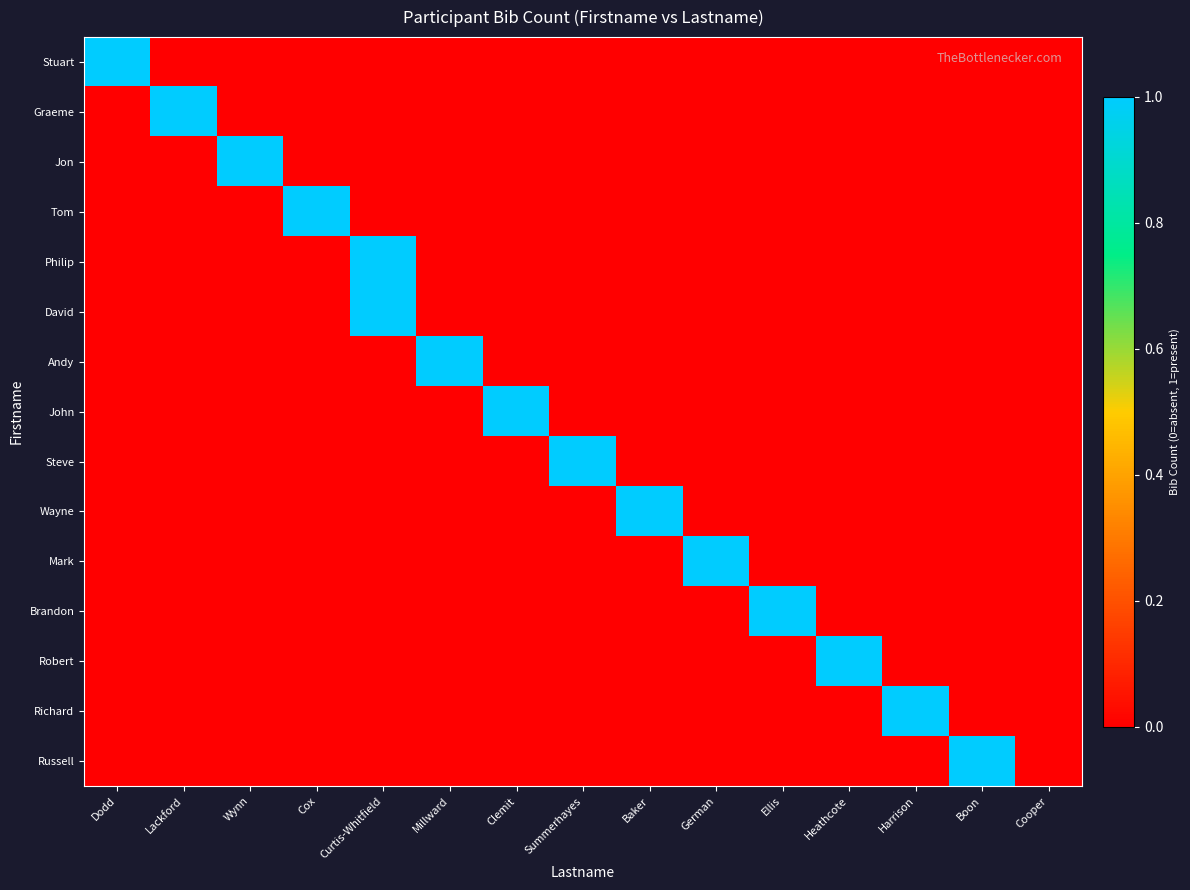

Reading left to right, extract all data points from this chart.

Stuart: Dodd=1	Lackford=0	Wynn=0	Cox=0	Curtis-Whitfield=0	Millward=0	Clemit=0	Summerhayes=0	Baker=0	German=0	Ellis=0	Heathcote=0	Harrison=0	Boon=0	Cooper=0
Graeme: Dodd=0	Lackford=1	Wynn=0	Cox=0	Curtis-Whitfield=0	Millward=0	Clemit=0	Summerhayes=0	Baker=0	German=0	Ellis=0	Heathcote=0	Harrison=0	Boon=0	Cooper=0
Jon: Dodd=0	Lackford=0	Wynn=1	Cox=0	Curtis-Whitfield=0	Millward=0	Clemit=0	Summerhayes=0	Baker=0	German=0	Ellis=0	Heathcote=0	Harrison=0	Boon=0	Cooper=0
Tom: Dodd=0	Lackford=0	Wynn=0	Cox=1	Curtis-Whitfield=0	Millward=0	Clemit=0	Summerhayes=0	Baker=0	German=0	Ellis=0	Heathcote=0	Harrison=0	Boon=0	Cooper=0
Philip: Dodd=0	Lackford=0	Wynn=0	Cox=0	Curtis-Whitfield=1	Millward=0	Clemit=0	Summerhayes=0	Baker=0	German=0	Ellis=0	Heathcote=0	Harrison=0	Boon=0	Cooper=0
David: Dodd=0	Lackford=0	Wynn=0	Cox=0	Curtis-Whitfield=1	Millward=0	Clemit=0	Summerhayes=0	Baker=0	German=0	Ellis=0	Heathcote=0	Harrison=0	Boon=0	Cooper=0
Andy: Dodd=0	Lackford=0	Wynn=0	Cox=0	Curtis-Whitfield=0	Millward=1	Clemit=0	Summerhayes=0	Baker=0	German=0	Ellis=0	Heathcote=0	Harrison=0	Boon=0	Cooper=0
John: Dodd=0	Lackford=0	Wynn=0	Cox=0	Curtis-Whitfield=0	Millward=0	Clemit=1	Summerhayes=0	Baker=0	German=0	Ellis=0	Heathcote=0	Harrison=0	Boon=0	Cooper=0
Steve: Dodd=0	Lackford=0	Wynn=0	Cox=0	Curtis-Whitfield=0	Millward=0	Clemit=0	Summerhayes=1	Baker=0	German=0	Ellis=0	Heathcote=0	Harrison=0	Boon=0	Cooper=0
Wayne: Dodd=0	Lackford=0	Wynn=0	Cox=0	Curtis-Whitfield=0	Millward=0	Clemit=0	Summerhayes=0	Baker=1	German=0	Ellis=0	Heathcote=0	Harrison=0	Boon=0	Cooper=0
Mark: Dodd=0	Lackford=0	Wynn=0	Cox=0	Curtis-Whitfield=0	Millward=0	Clemit=0	Summerhayes=0	Baker=0	German=1	Ellis=0	Heathcote=0	Harrison=0	Boon=0	Cooper=0
Brandon: Dodd=0	Lackford=0	Wynn=0	Cox=0	Curtis-Whitfield=0	Millward=0	Clemit=0	Summerhayes=0	Baker=0	German=0	Ellis=1	Heathcote=0	Harrison=0	Boon=0	Cooper=0
Robert: Dodd=0	Lackford=0	Wynn=0	Cox=0	Curtis-Whitfield=0	Millward=0	Clemit=0	Summerhayes=0	Baker=0	German=0	Ellis=0	Heathcote=1	Harrison=0	Boon=0	Cooper=0
Richard: Dodd=0	Lackford=0	Wynn=0	Cox=0	Curtis-Whitfield=0	Millward=0	Clemit=0	Summerhayes=0	Baker=0	German=0	Ellis=0	Heathcote=0	Harrison=1	Boon=0	Cooper=0
Russell: Dodd=0	Lackford=0	Wynn=0	Cox=0	Curtis-Whitfield=0	Millward=0	Clemit=0	Summerhayes=0	Baker=0	German=0	Ellis=0	Heathcote=0	Harrison=0	Boon=1	Cooper=0